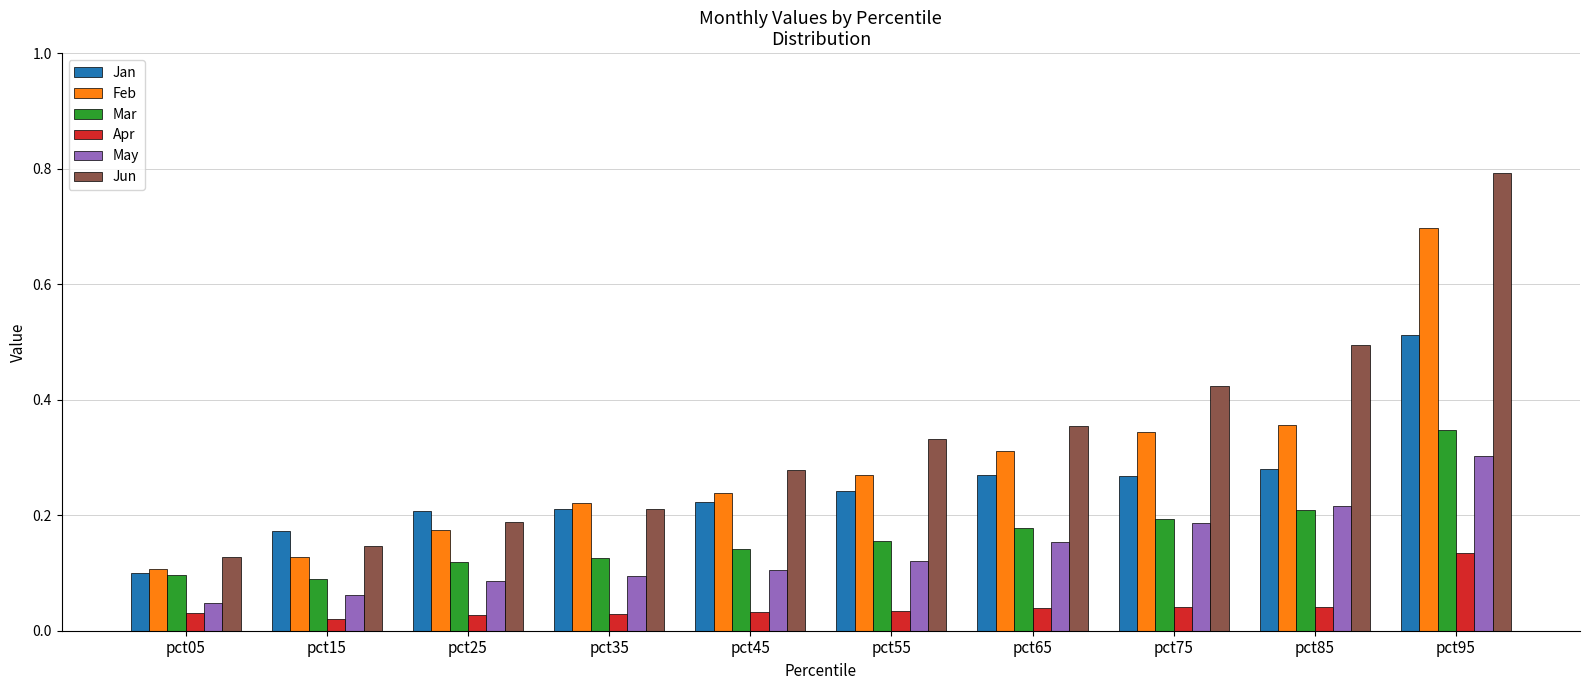

Which category has the highest value across all series?

pct95